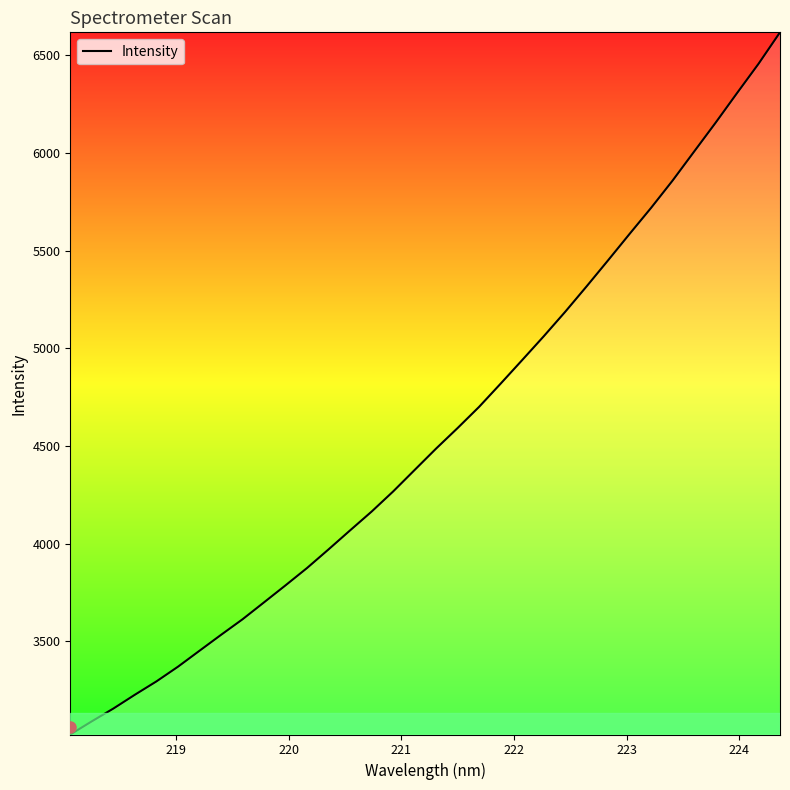

What is the maximum value shown in the chart?

6618.3